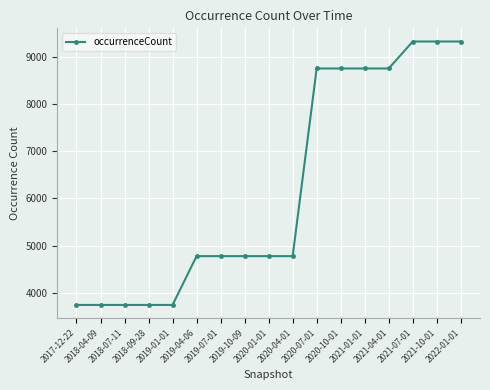

What is the sum of the values at 2019-01-01 and 2018-04-09?

7482